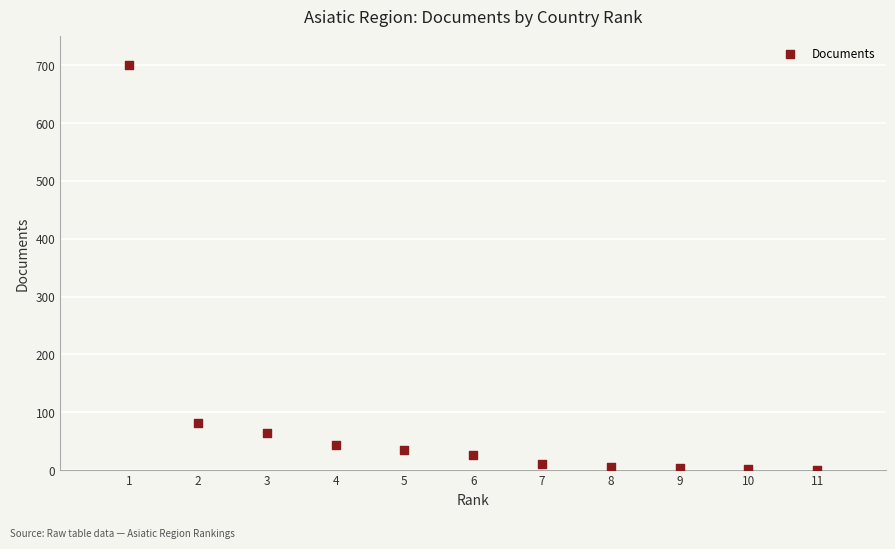

What is the range of X values (max minus min)?

10